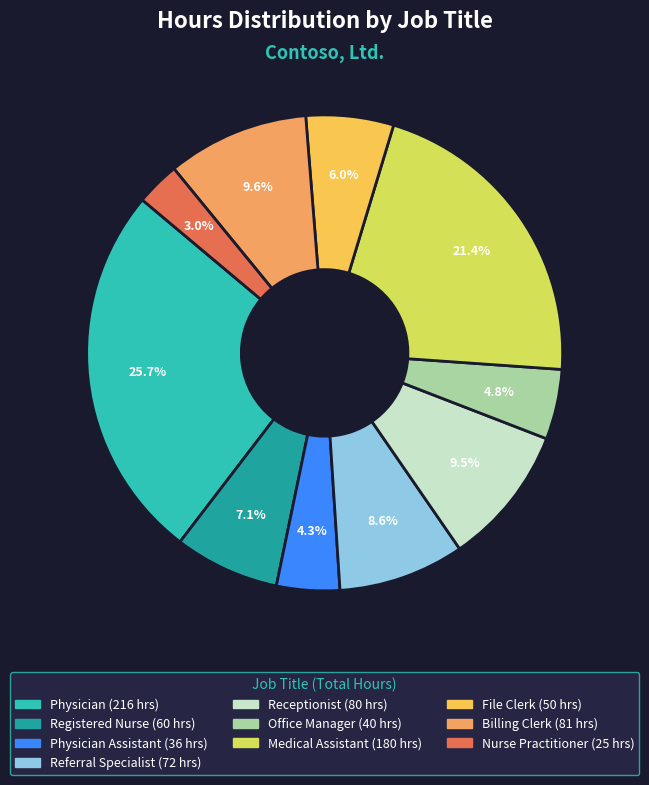

Is there a majority slice in this chart?

No